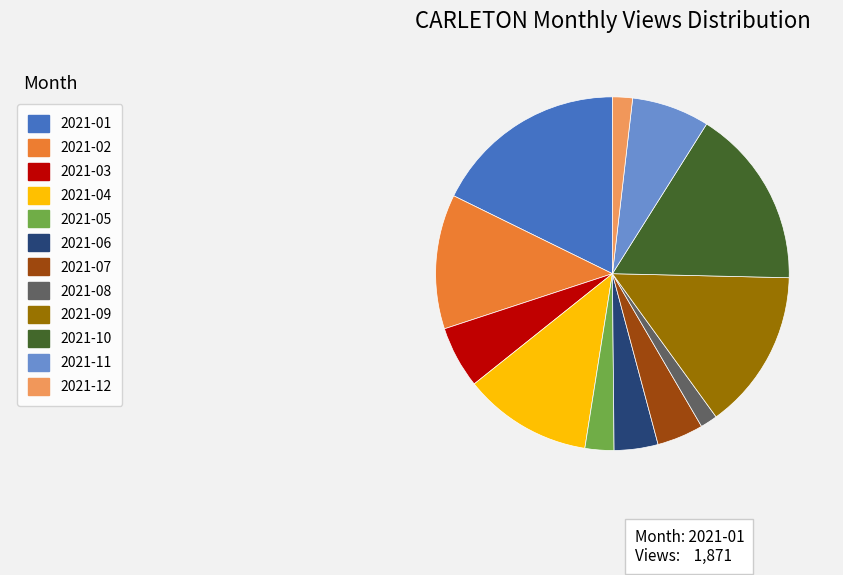

How many segments does this pie chart have?

12